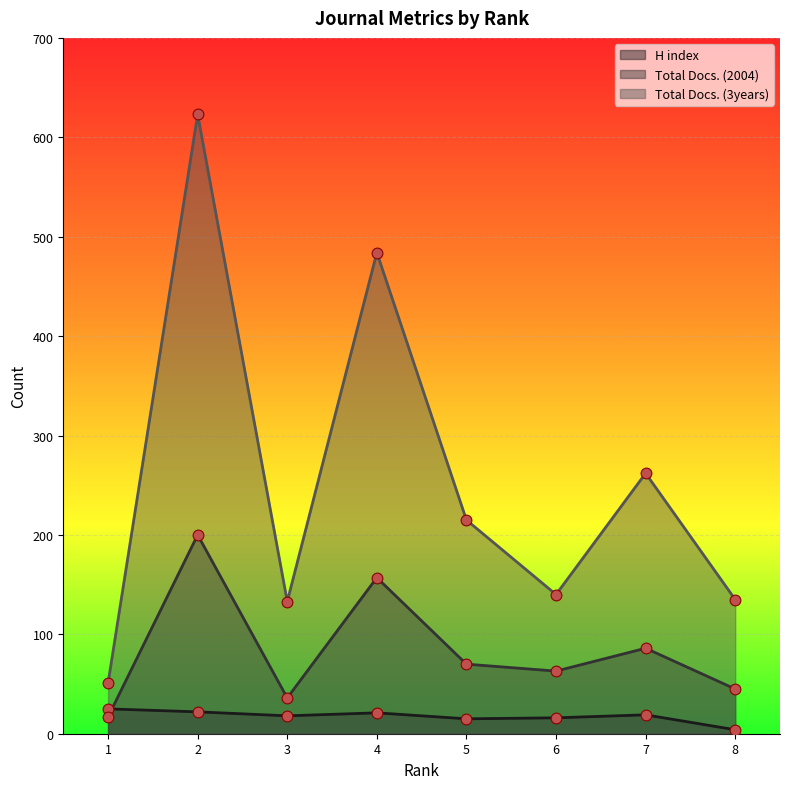

What are all the series names shown in the legend?

H index, Total Docs. (2004), Total Docs. (3years)